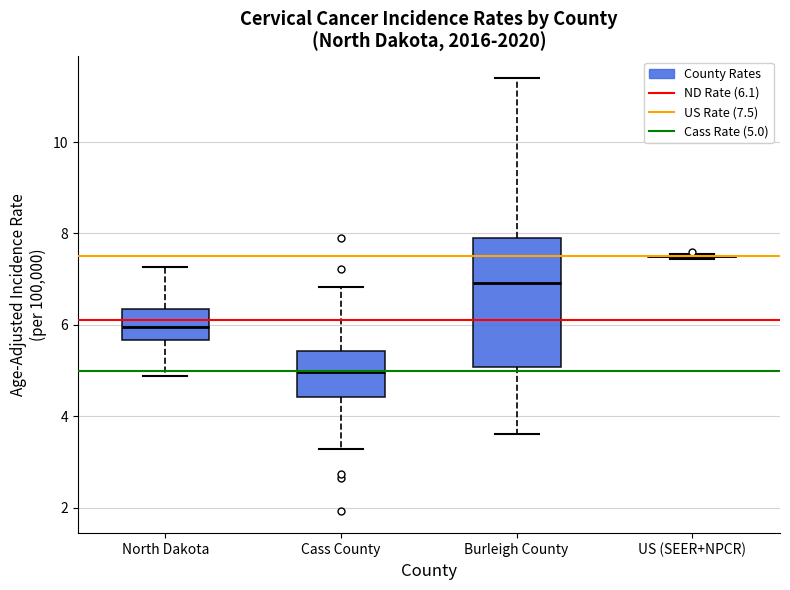

Reading left to right, transcribe this box plot: for each box, give where its median line is, the range the box spans, and where its two whiskers end, as read against the y-axis. The values are not printed on the chart, so give them approximately, as read against the axis.

North Dakota: median 6.0, box 5.6 to 6.4, whiskers 4.8 to 7.2
Cass County: median 5.0, box 4.4 to 5.4, whiskers 3.2 to 6.8
Burleigh County: median 7.0, box 5.0 to 8.0, whiskers 3.6 to 11.4
US (SEER+NPCR): box collapsed to a line at 7.6, whiskers 7.4 to 7.6